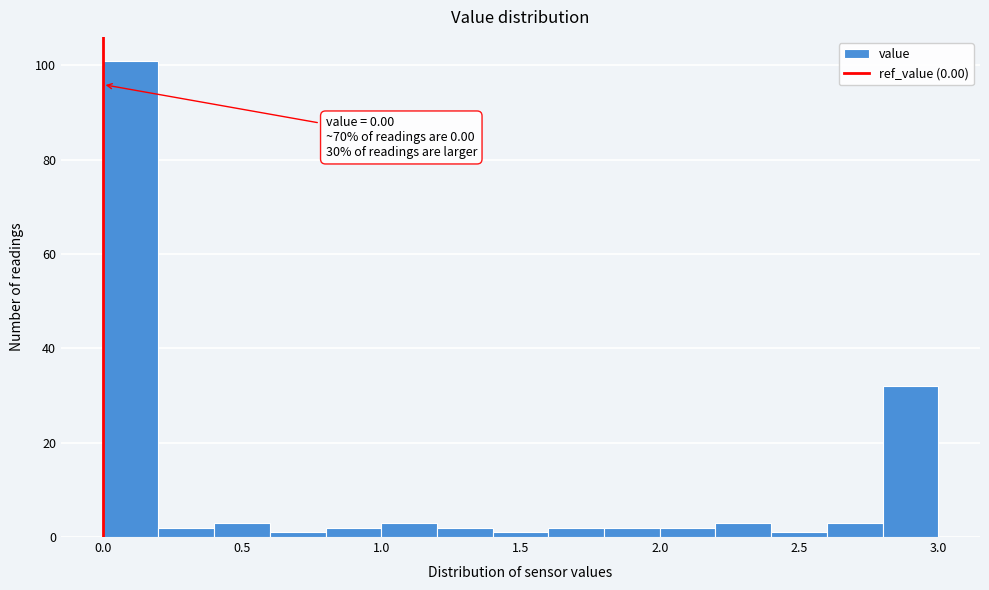

Which range on the x-axis has the tallest bar?

0.0 to 0.2